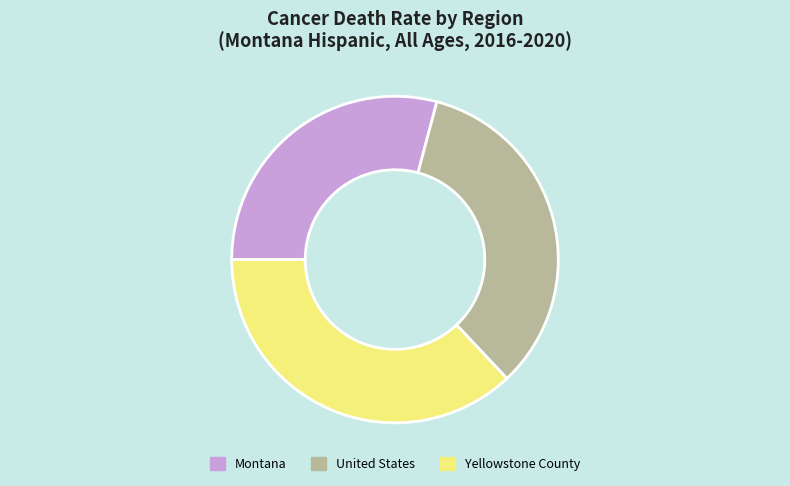

Rank the categories by value from highest to lowest.

Yellowstone County, United States, Montana